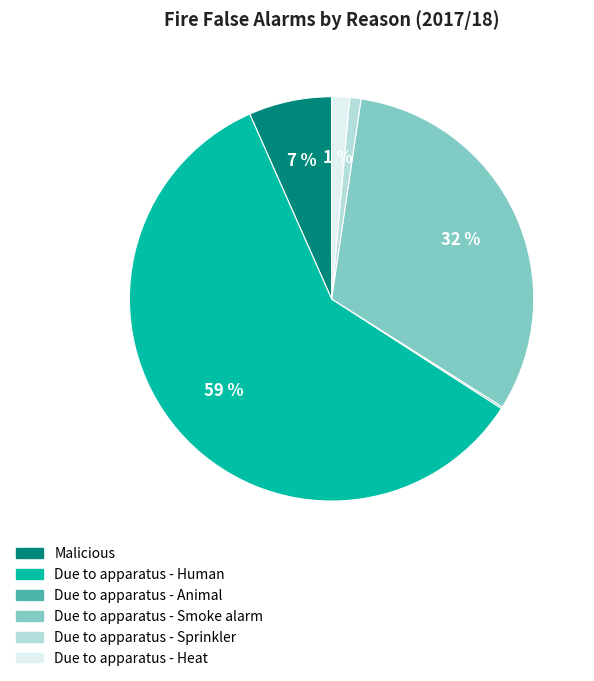

To the nearest percent, what percentage of the pie is Due to apparatus - Heat?

1%